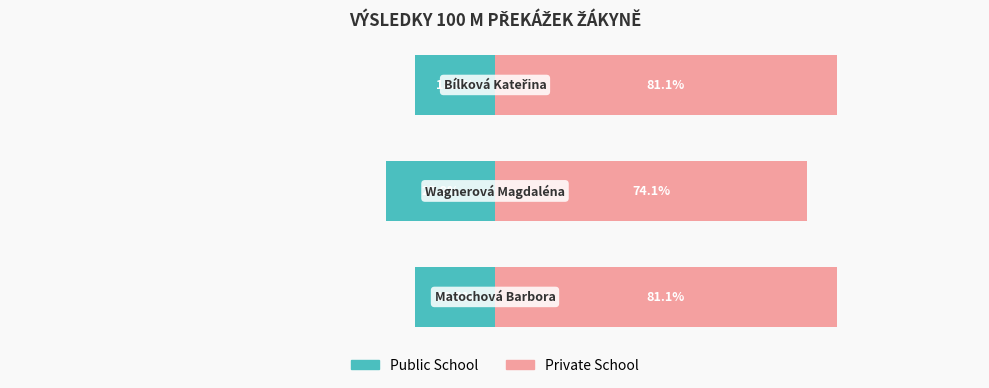

What is the maximum value shown in the chart?

81.1